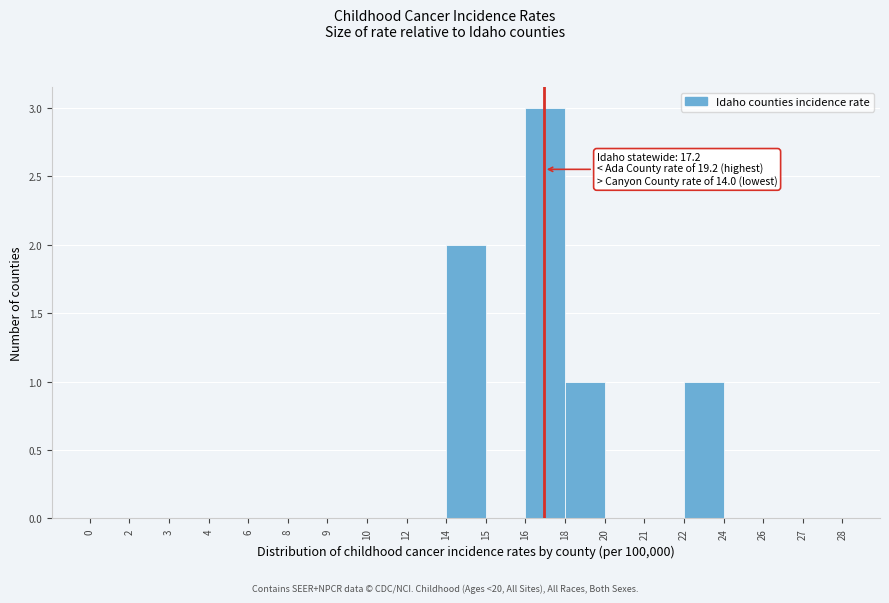

Reading left to right, extract all data points from this chart.

0=0	2=0	3=0	4=0	6=0	8=0	9=0	10=0	12=0	14=2	15=0	16=3	18=1	20=0	21=0	22=1	24=0	26=0	27=0